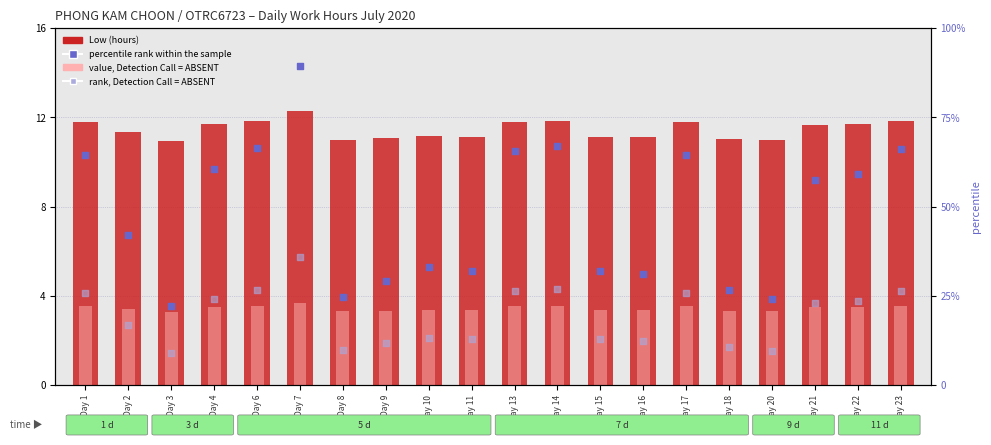

What is the total value across all series at Day 10?

57.4